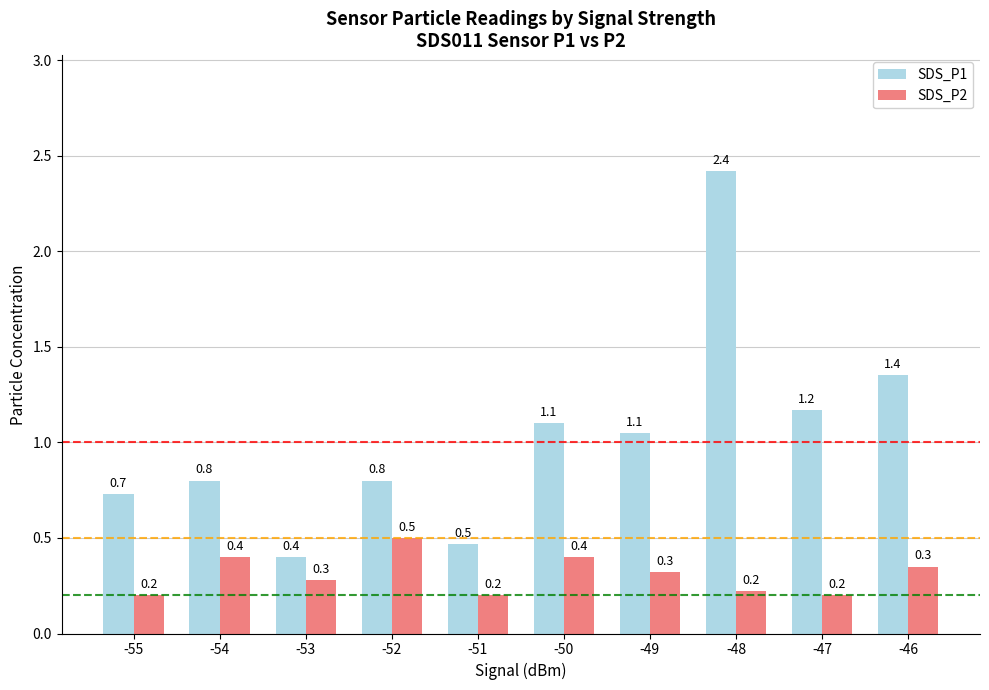

Are the bars grouped side by side (vs. stacked)?

Yes